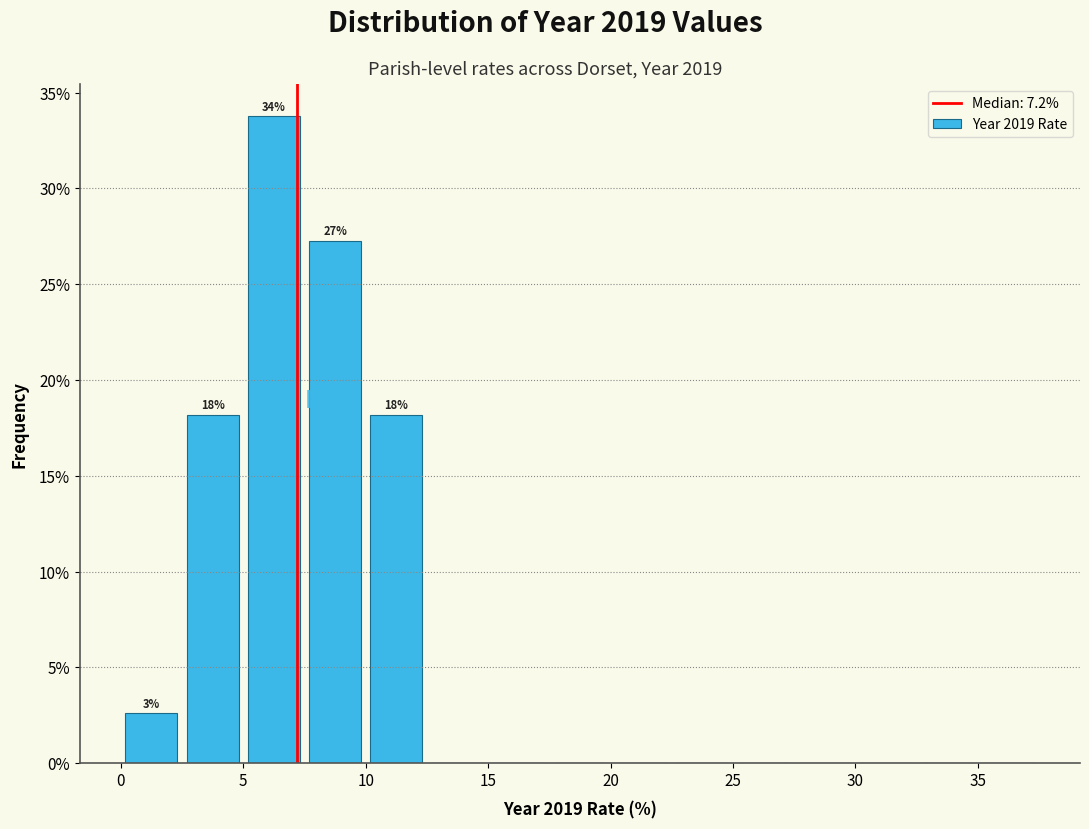

Which range on the x-axis has the tallest bar?

5.0 to 7.5